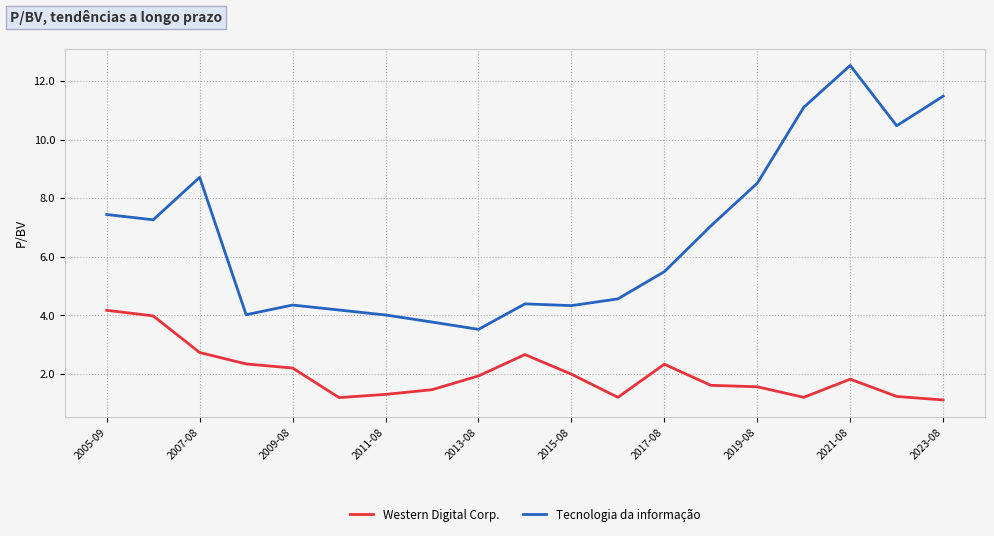

What is the minimum value for Western Digital Corp.?

1.1